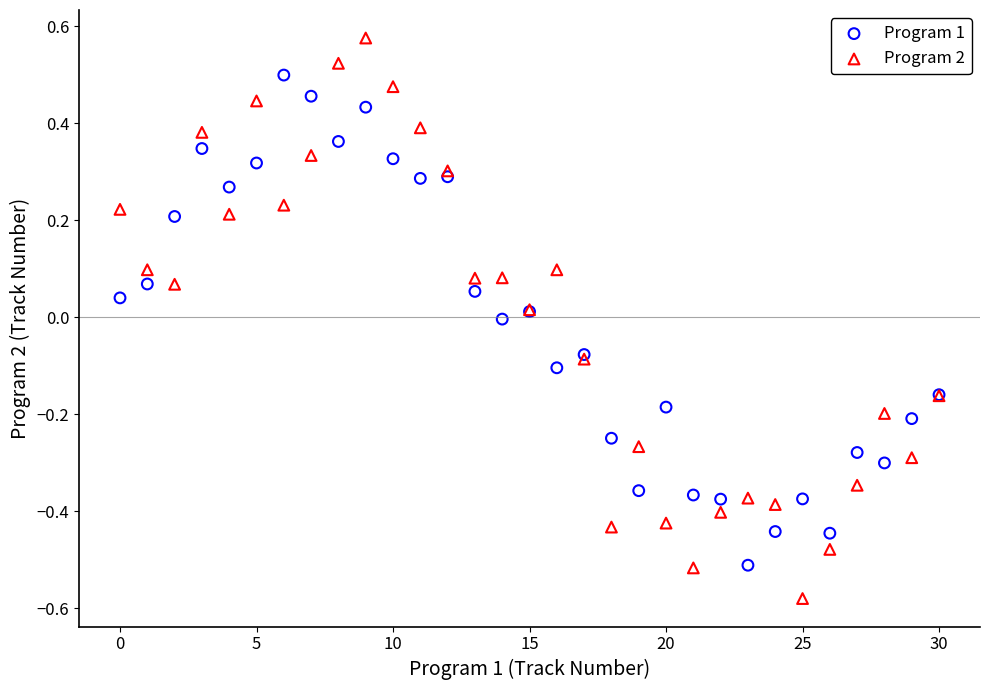

Which series has the widest spread of Y values?

Program 2